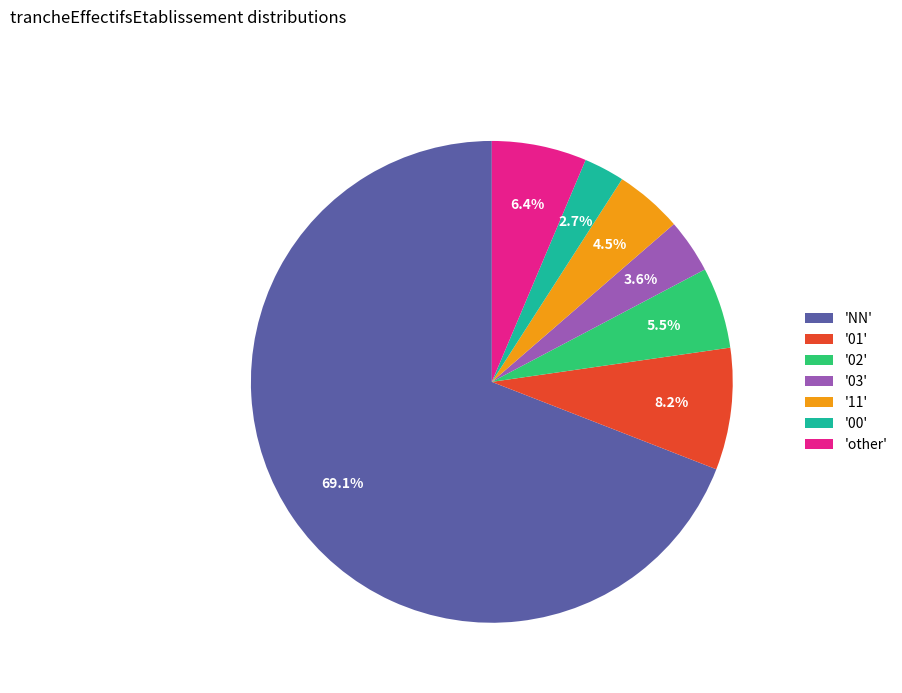

To the nearest percent, what is the difference between the largest and smallest slice percentages?

66%